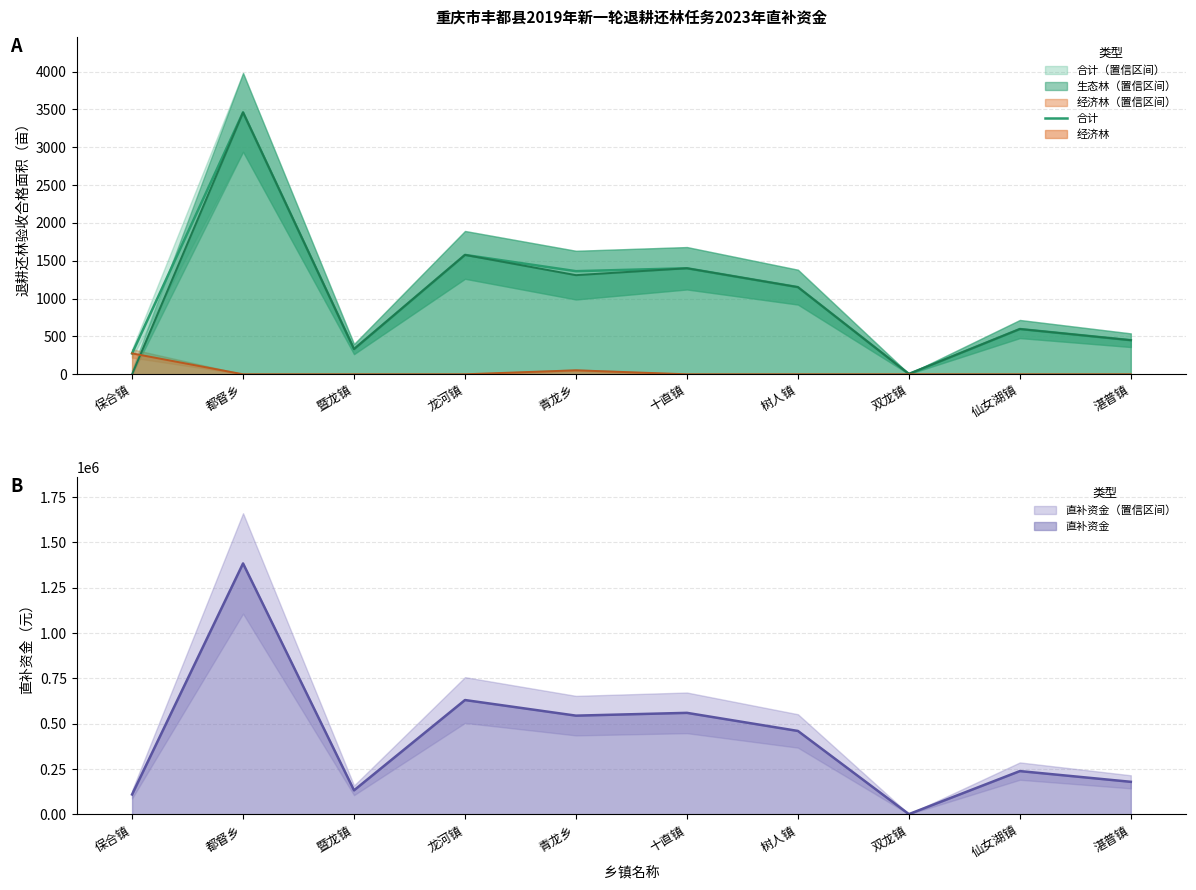

Approximately how many times larger is the value at 都督乡 compared to 树人镇?

3.0